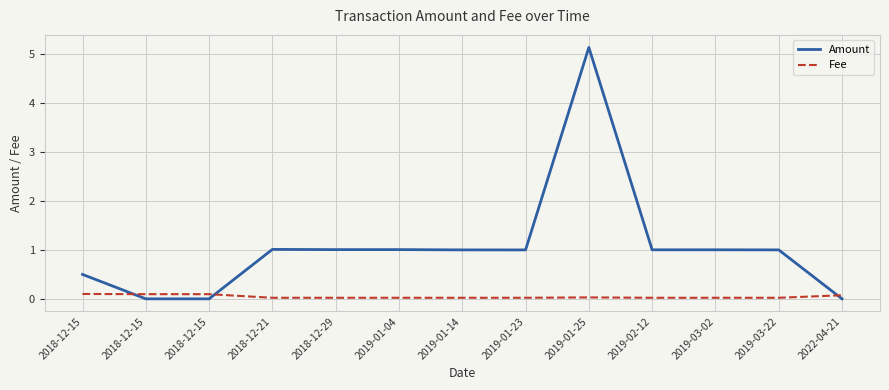

How many Fee values are between 0 and 1?

13